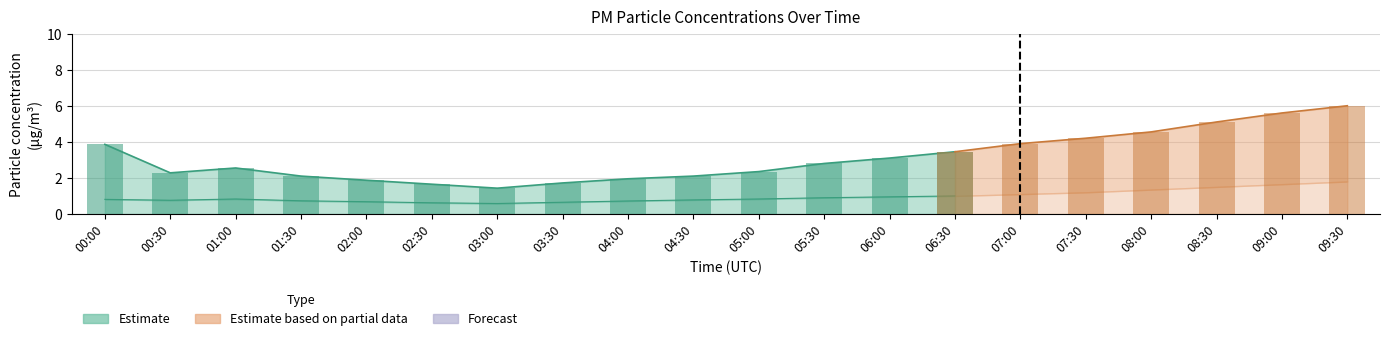

Reading right to left, transcribe all the data shown in this chart.

P1: 6.0	5.6	5.1	4.5	4.2	3.9	3.5	3.1	2.8	2.4	2.1	1.9	1.7	1.4	1.6	1.9	2.1	2.5	2.3	3.9
P2: 1.8	1.6	1.5	1.4	1.2	1.1	1.0	0.9	0.9	0.8	0.8	0.7	0.7	0.6	0.6	0.7	0.7	0.8	0.8	0.8